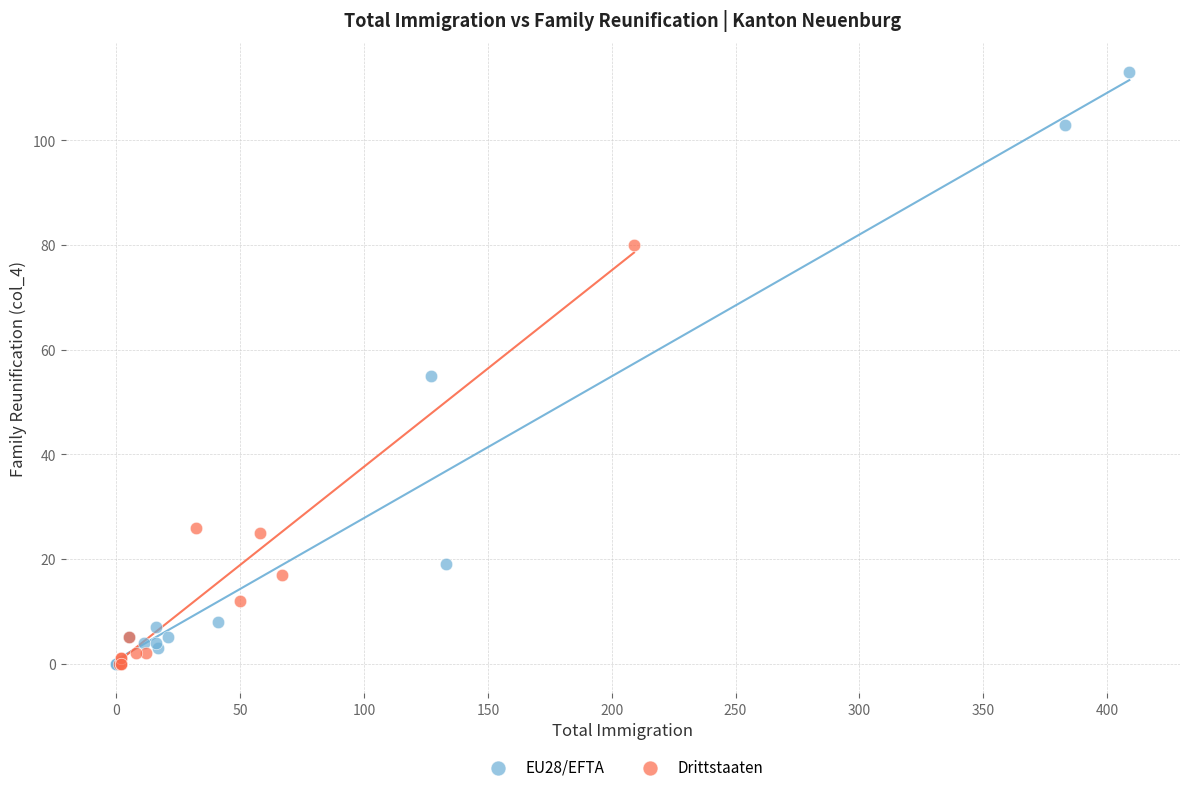

What are all the series names shown in the legend?

EU28/EFTA, Drittstaaten